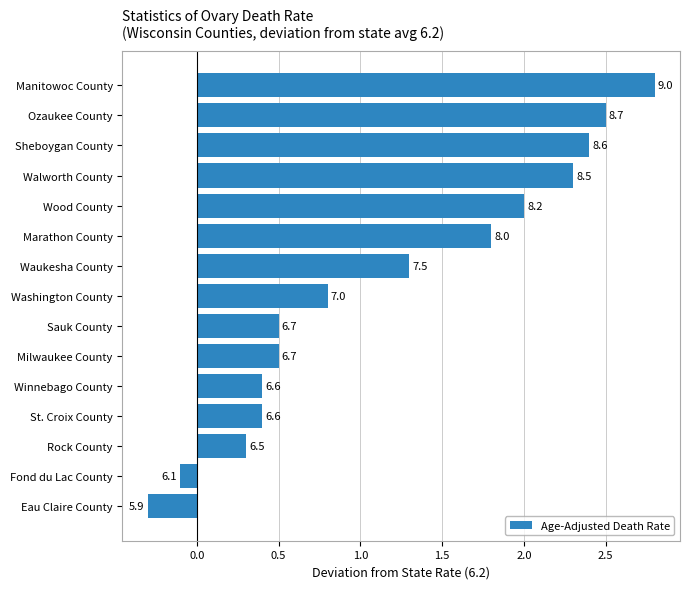

How many bars are there in total?

15